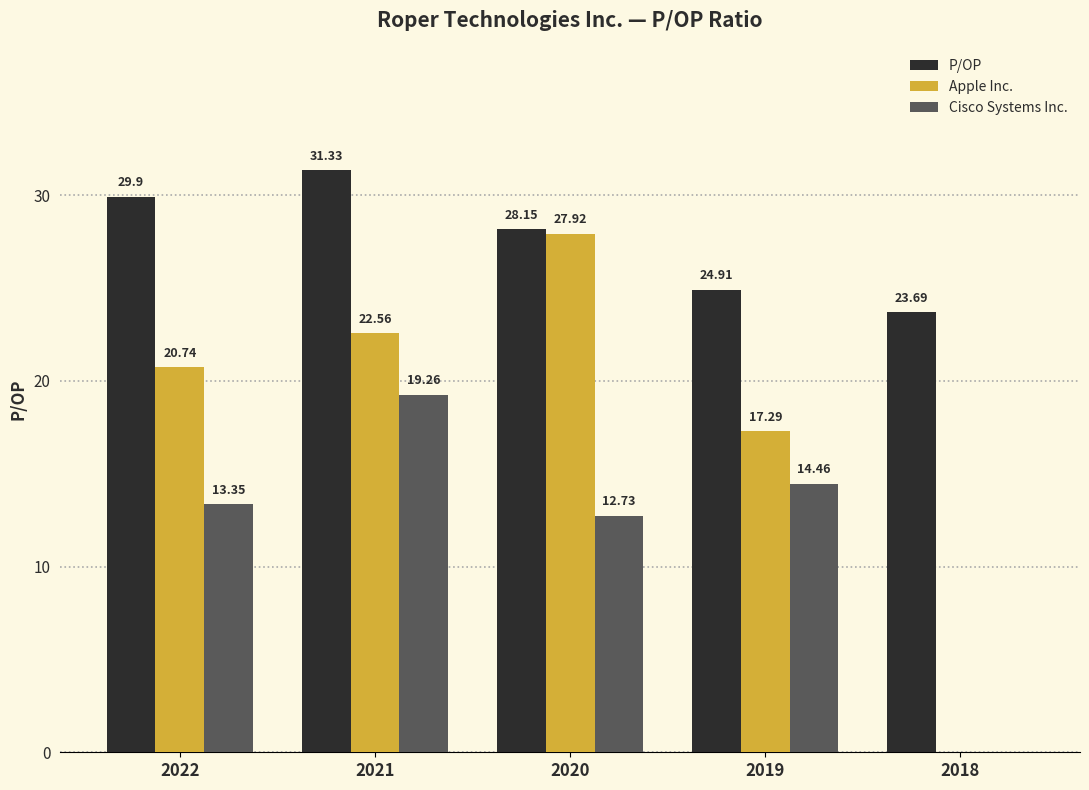

What is the sum of the P/OP values at 2022 and 2018?

53.6